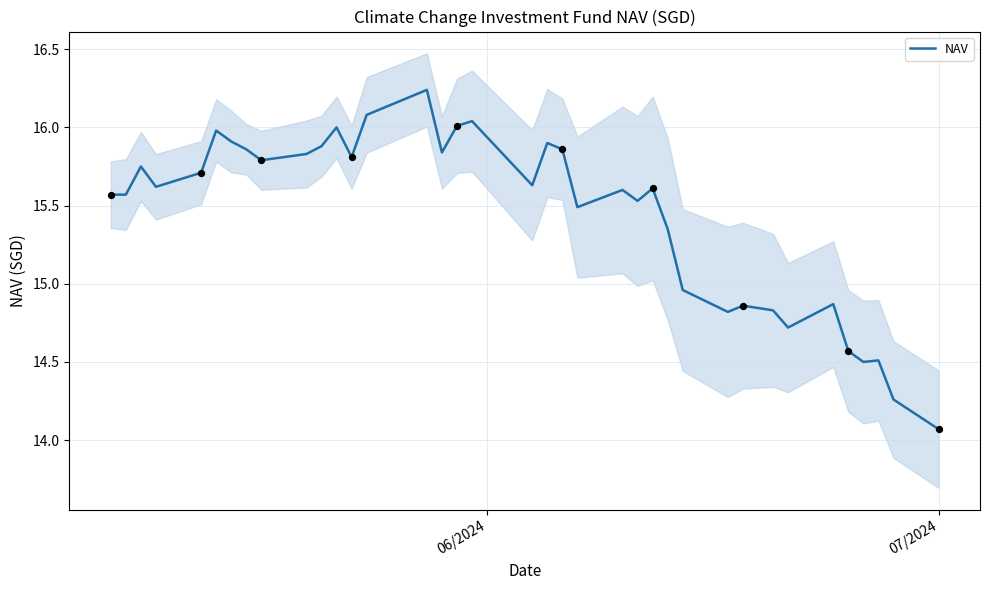

What is the minimum value for NAV?

14.1